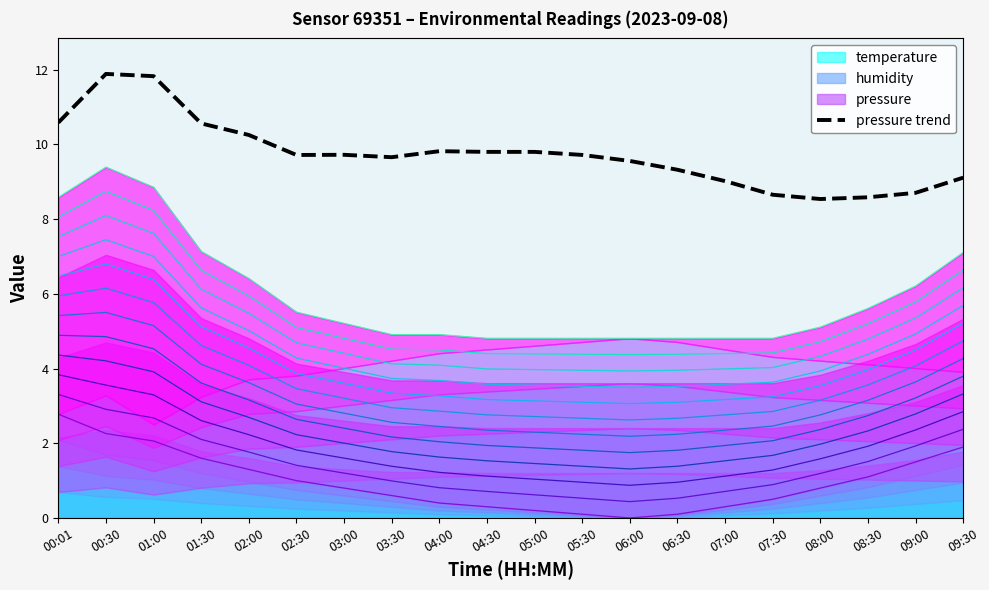

The chart shows a value of 10.6 at 01:30. True or false?

True